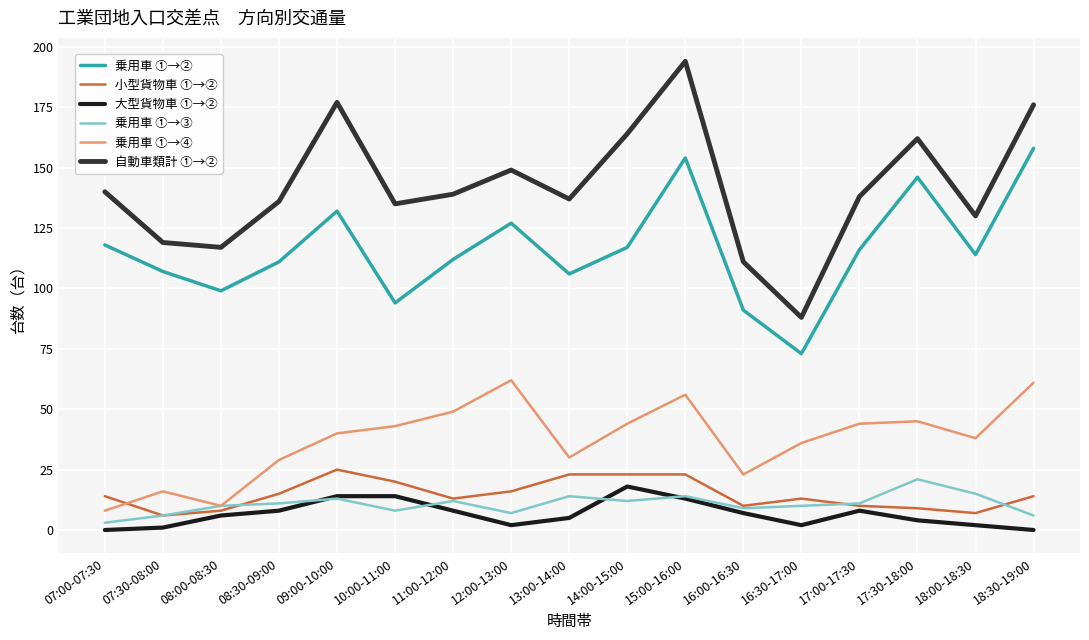

How many interior local valleys does the 乗用車 ①→④ series have?

4